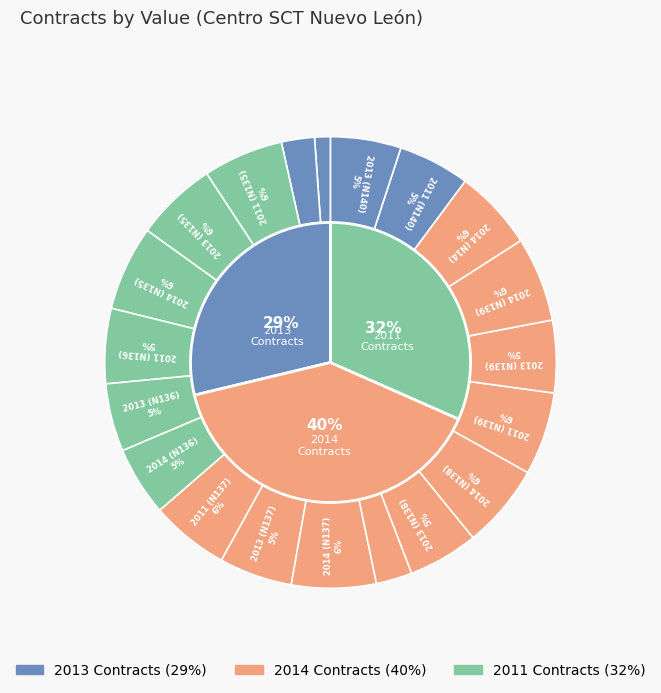

What portion of the pie excludes 2014 (N134)?

97.6%